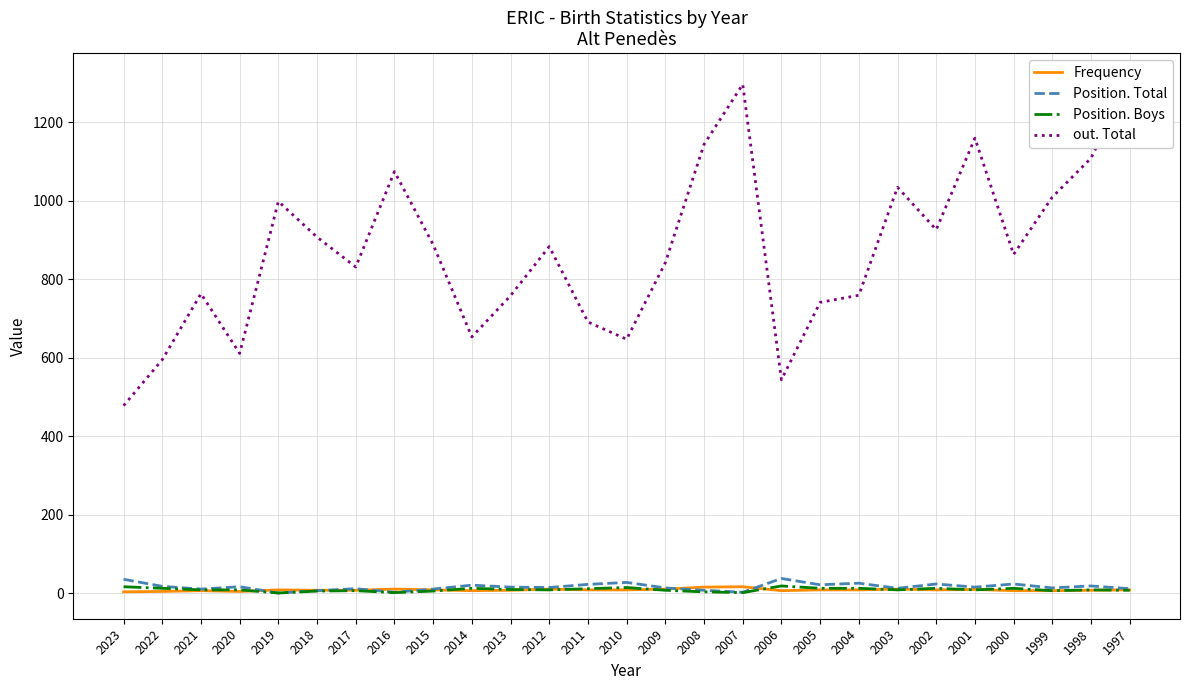

What are all the series names shown in the legend?

Frequency, Position. Total, Position. Boys, out. Total